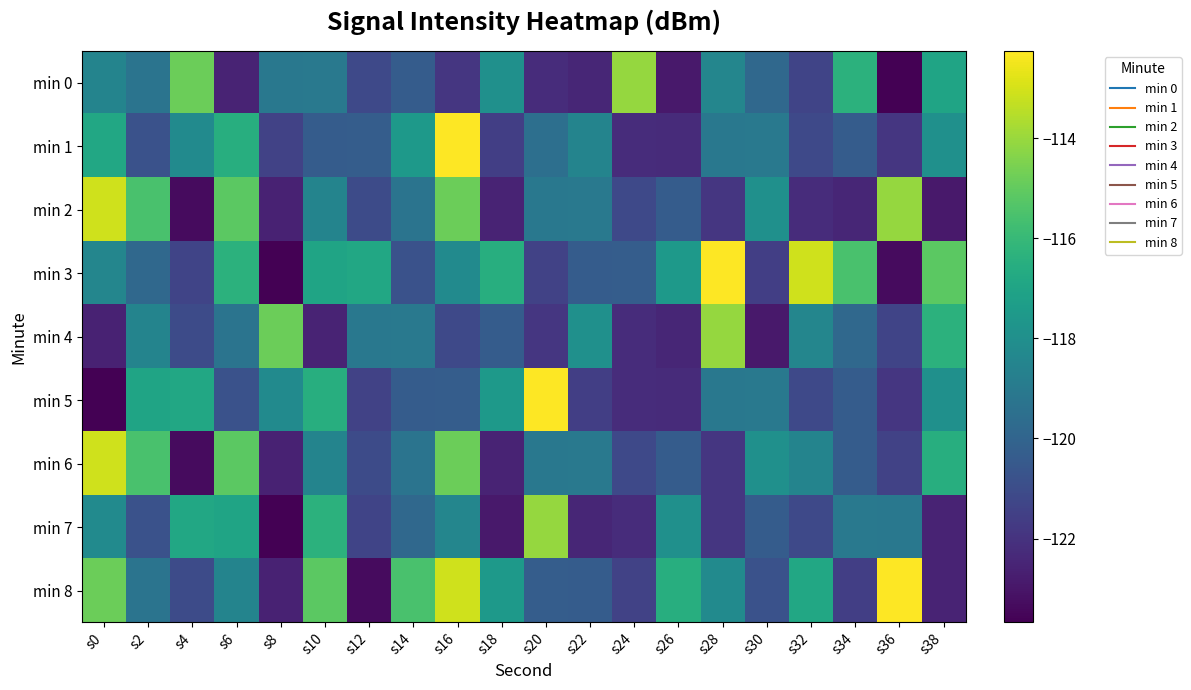

Rank the series at s6 from lowest to highest value.

min 0, min 5, min 4, min 8, min 7, min 1, min 3, min 2, min 6